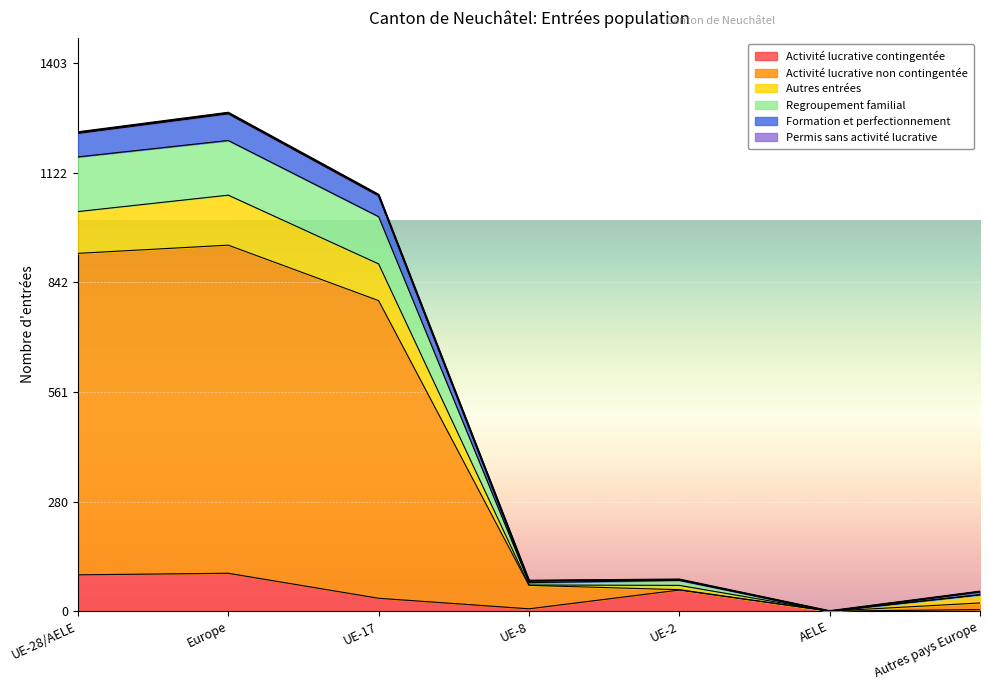

At which label is Permis sans activité lucrative closest to 638?

UE-17